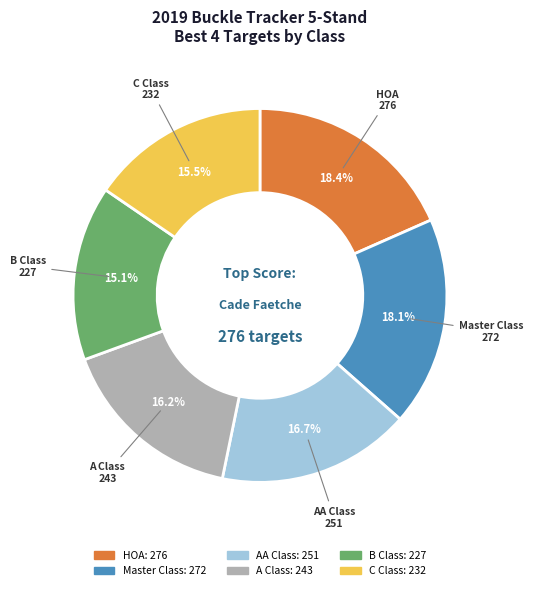

How much of the chart is everything except B Class?

84.9%